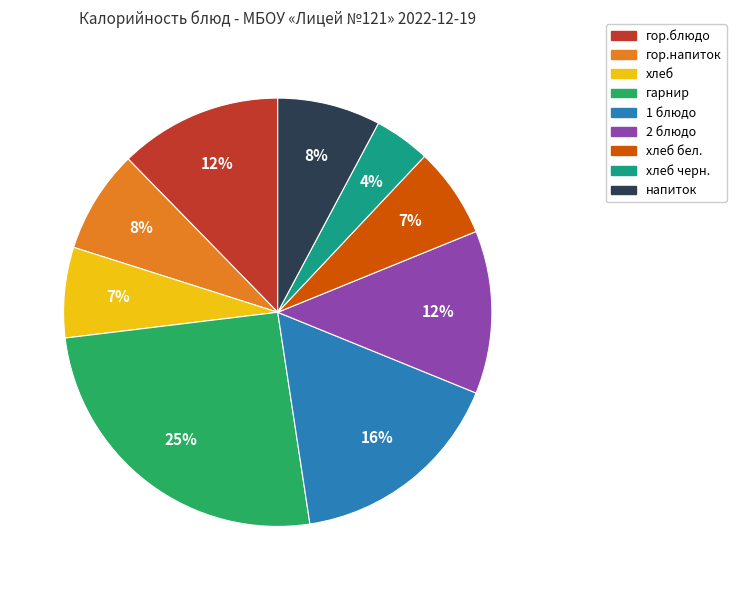

Does any single category account for the majority?

No